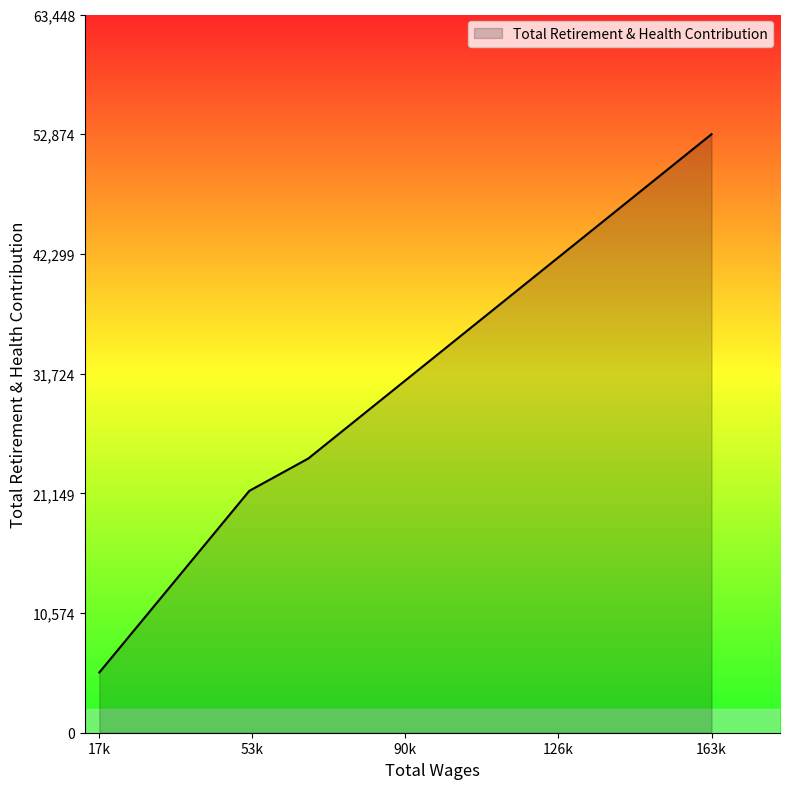

Does the chart have visible grid lines?

No